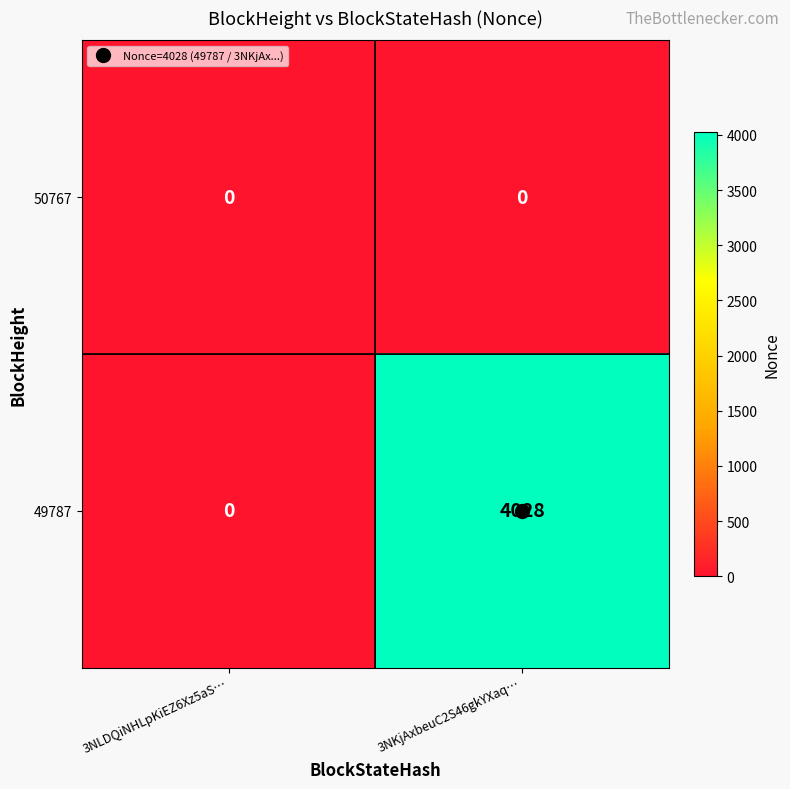

List the series in order of their peak value, highest first.

49787, 50767